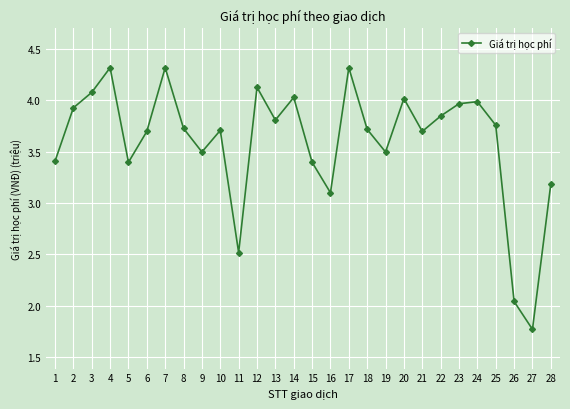

How many points are higher than both their immediate neighbors (excluding endpoints)?

8